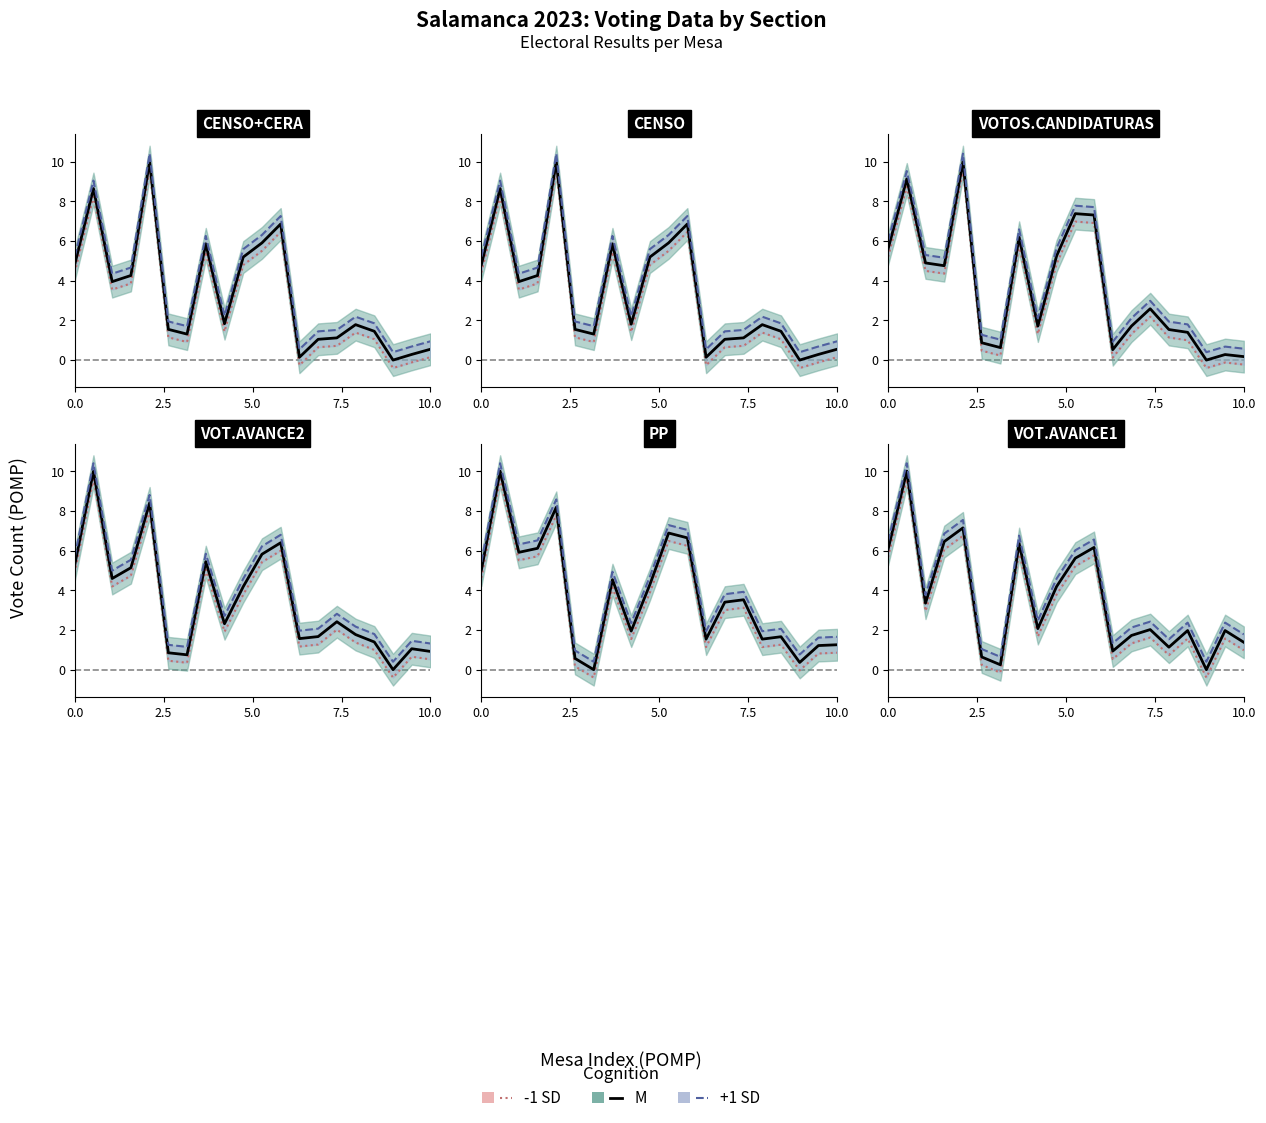

What are all the series names shown in the legend?

-1 SD, M, +1 SD